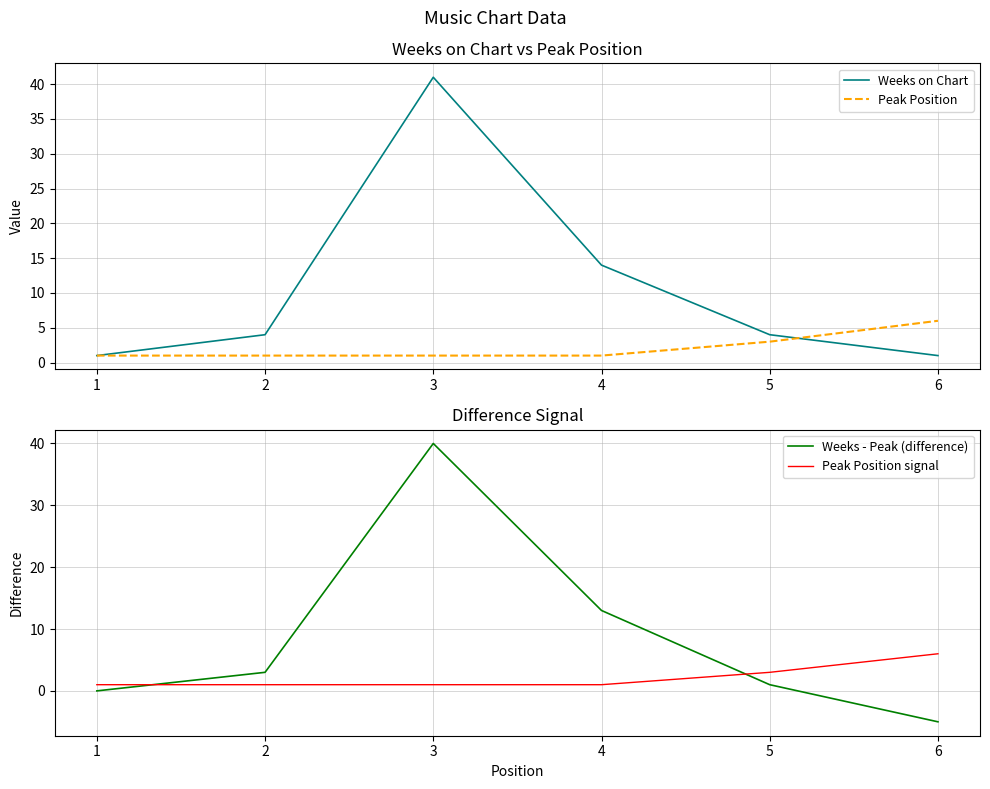

At which category does the chart reach its minimum across all series?

6